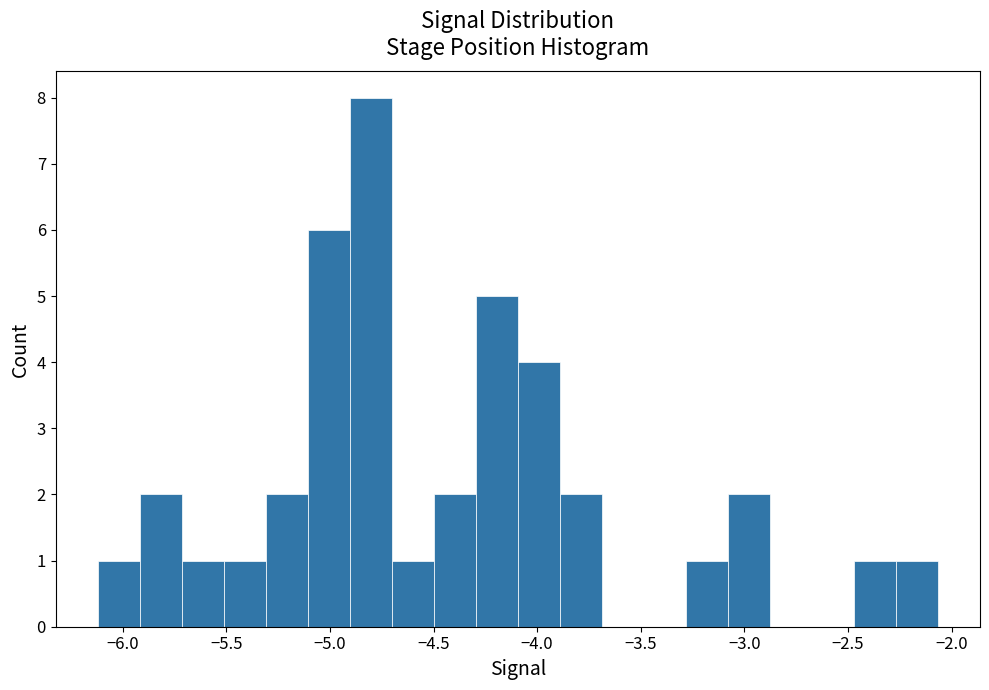

Over which range of the x-axis is the bar tallest?

-4.90 to -4.70